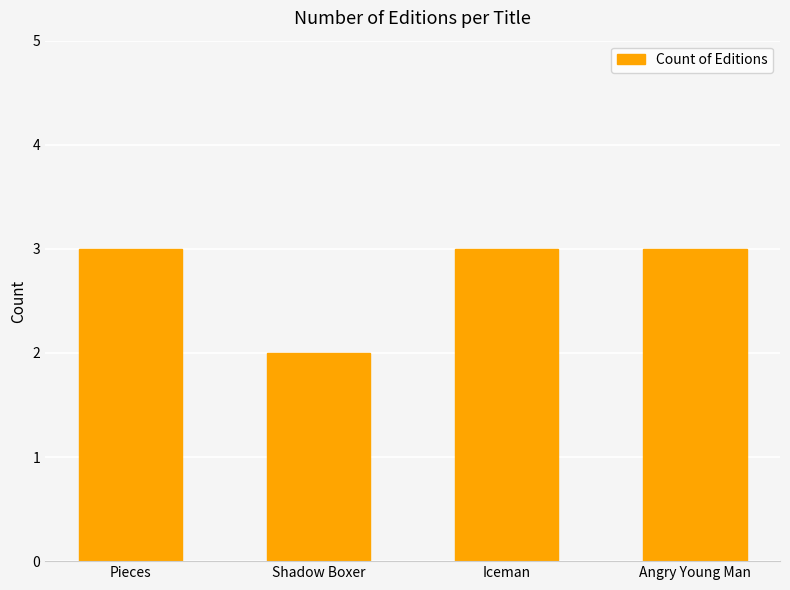

What is the label of the 1st bar from the right?

Angry Young Man